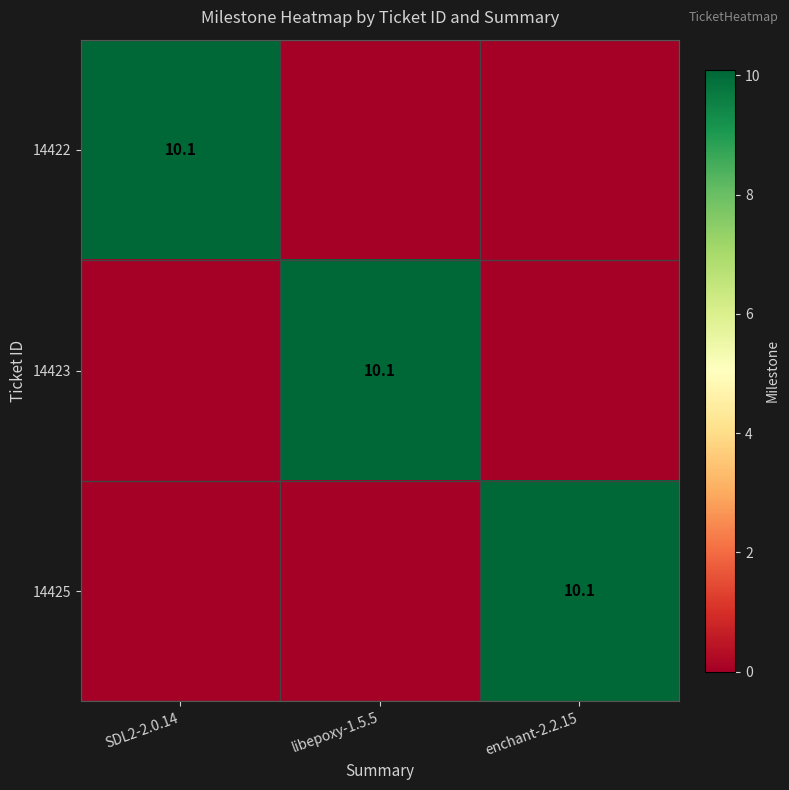

What is the difference between the maximum and minimum values in the 14422 series?

10.1